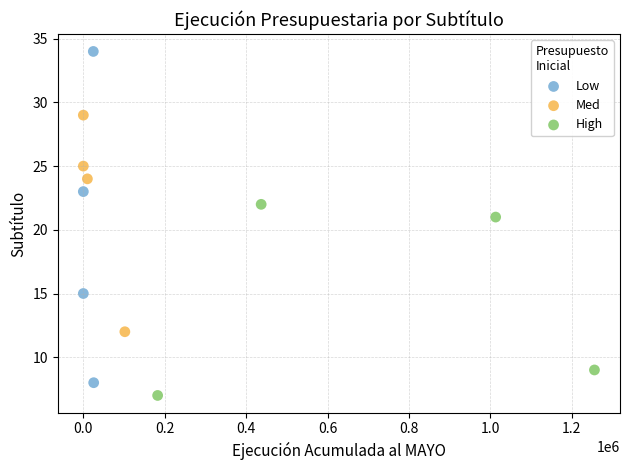

Which series reaches the maximum Y coordinate?

Low